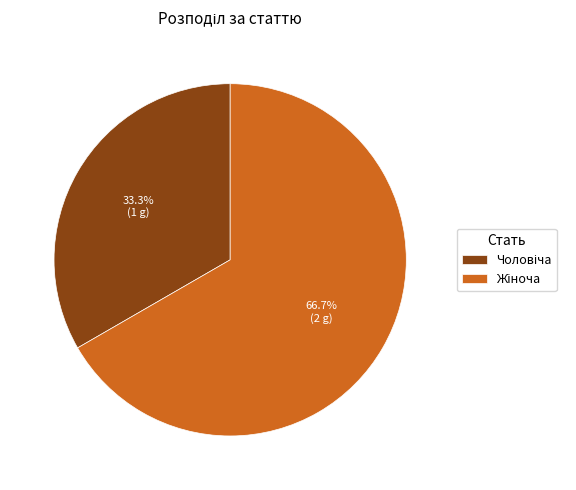

Is there any slice that represents more than half of the pie?

Yes